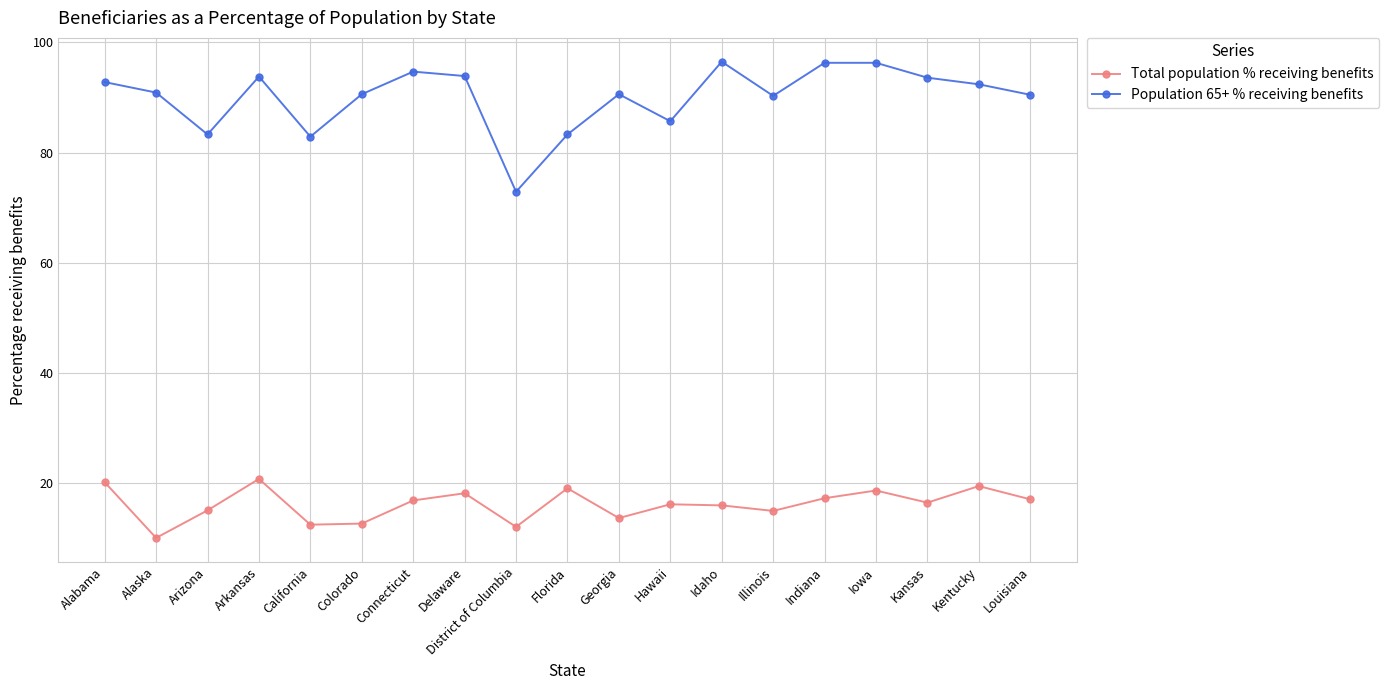

Between Delaware and District of Columbia, which series saw the biggest shift?

Population 65+ % receiving benefits